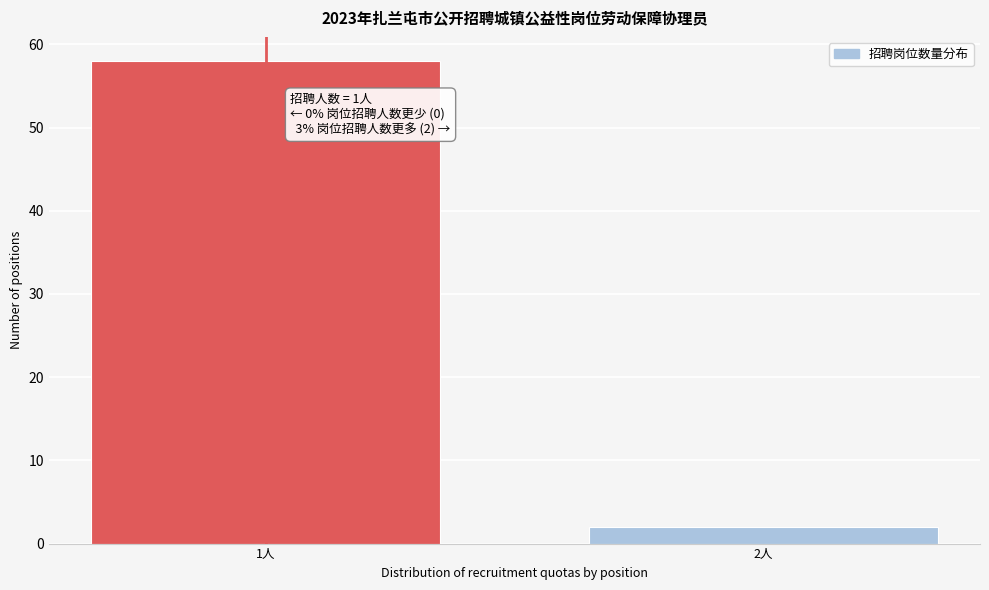

Reading left to right, transcribe all the data shown in this chart.

1人=58	2人=2